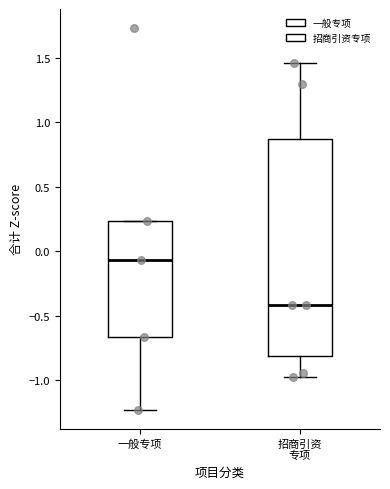

Comparing the boxes themselves (not the whiskers), which one is the tallest?

招商引资 专项